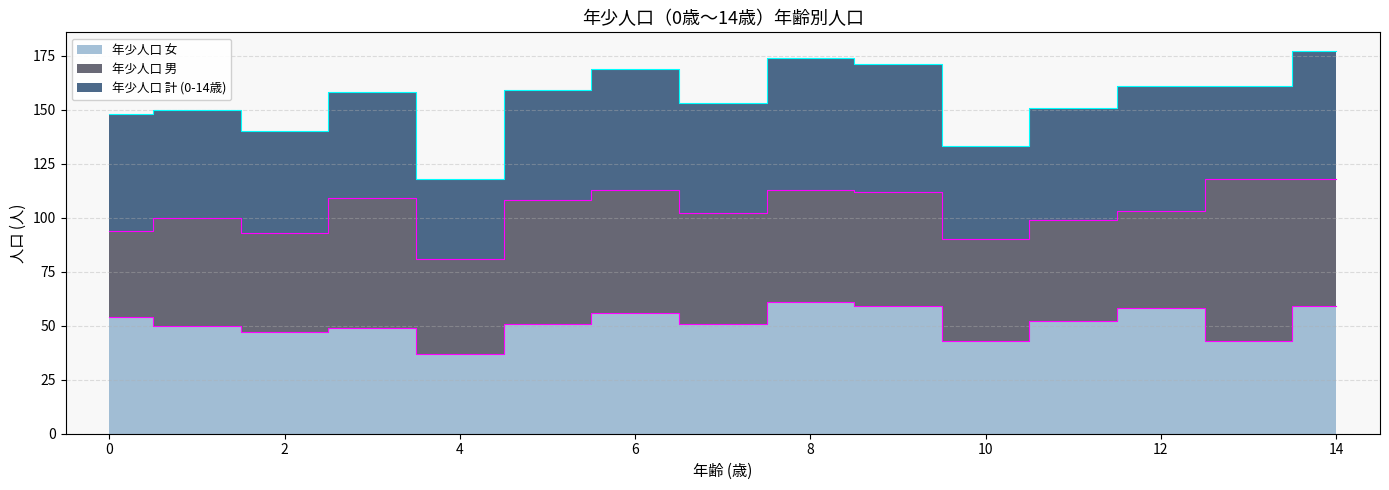

Which series has the largest total across all categories?

年少人口 計 (0-14歳)